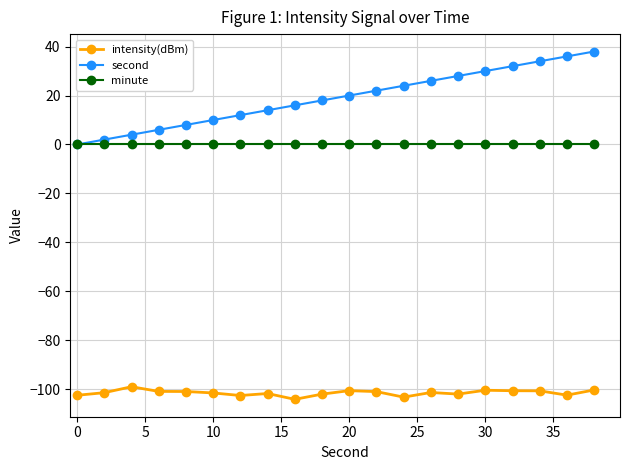

True or false: intensity(dBm) and second intersect in this chart.

False